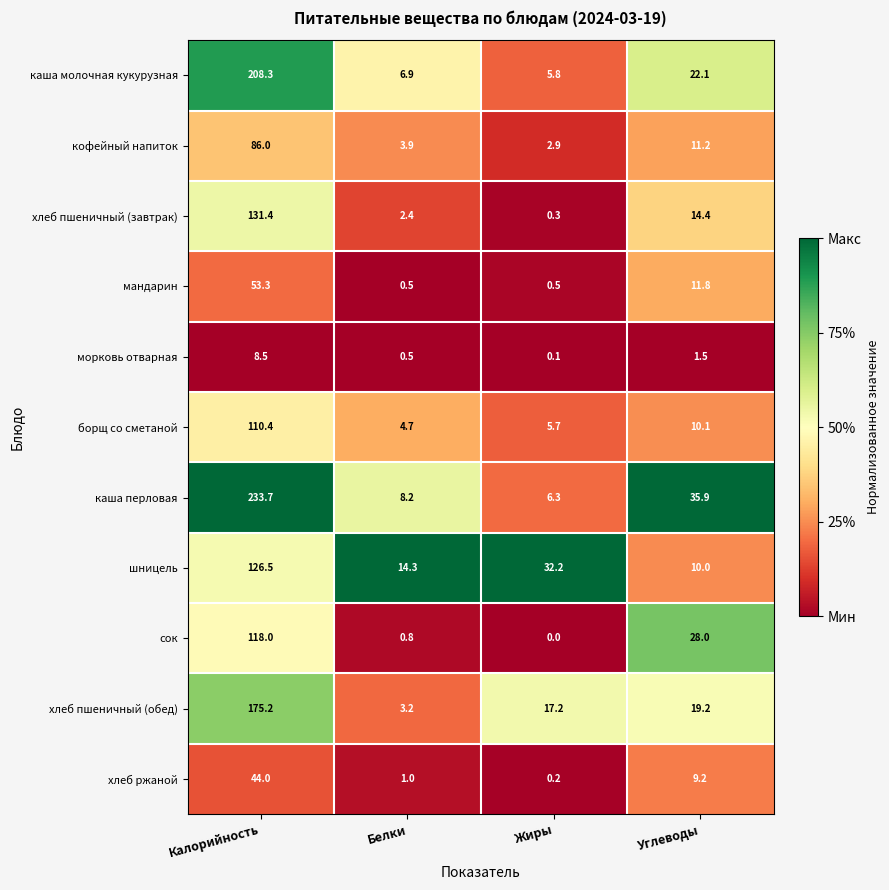

What is the approximate value of хлеб ржаной at Белки?

1.0